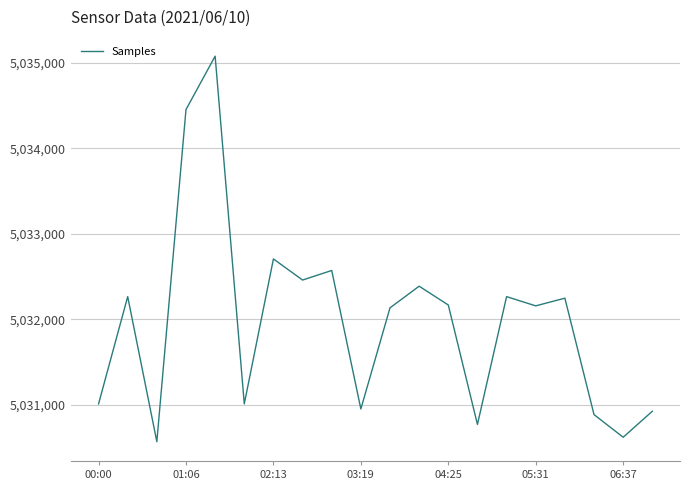

What is the difference between the maximum and minimum values?

4510